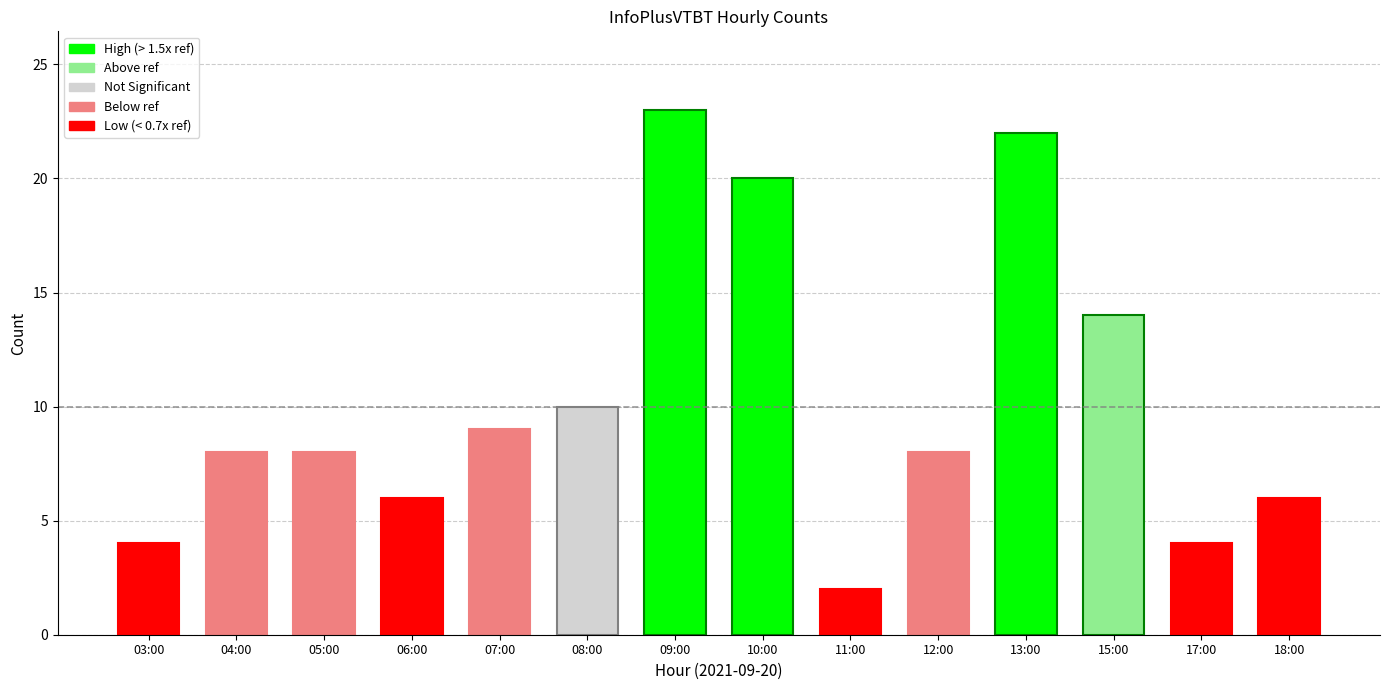

Reading left to right, extract all data points from this chart.

4	8	8	6	9	10	23	20	2	8	22	14	4	6